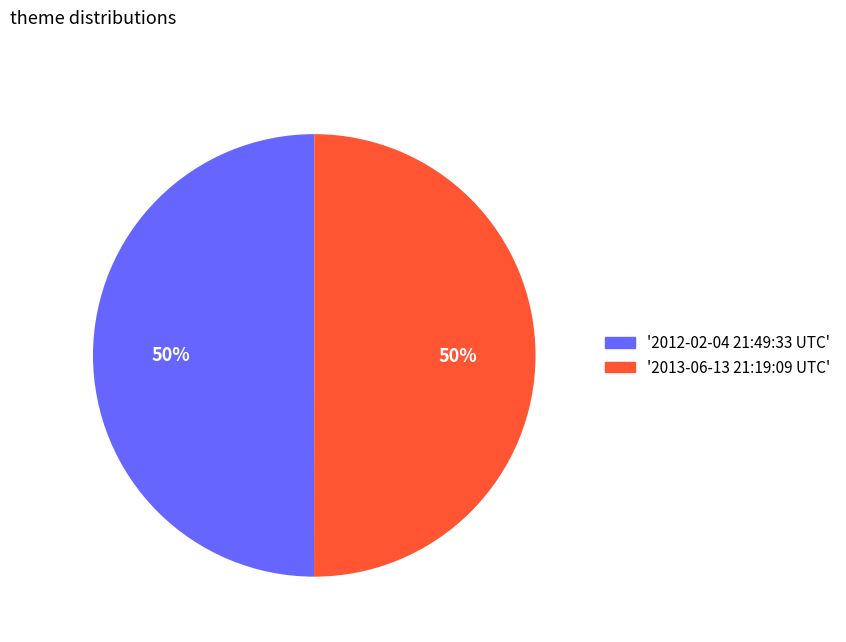

To the nearest percent, what is the average slice percentage?

50%